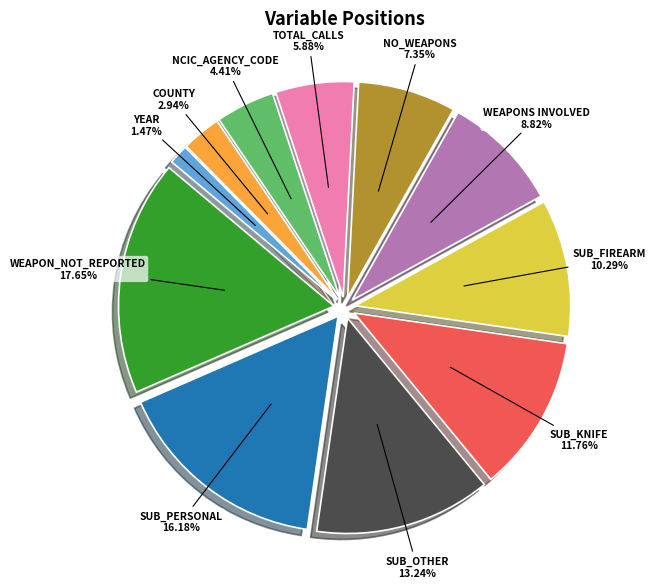

Does any single category account for the majority?

No